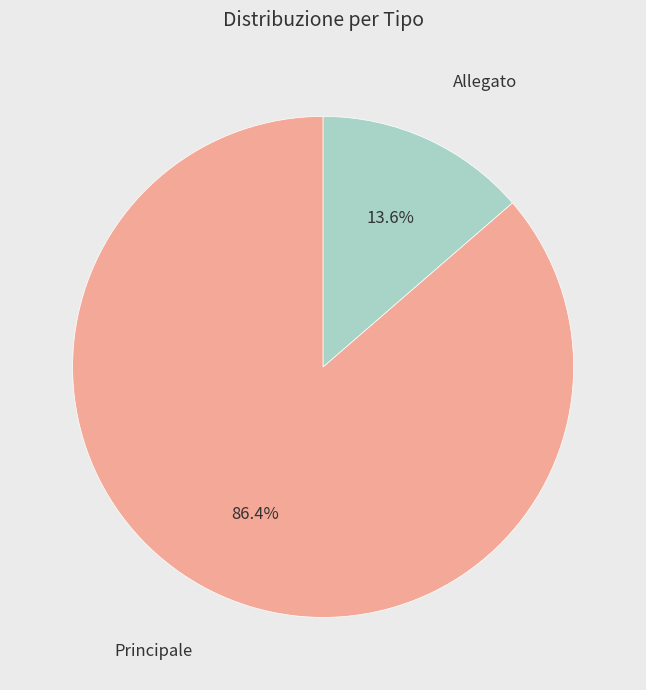

How many segments does this pie chart have?

2